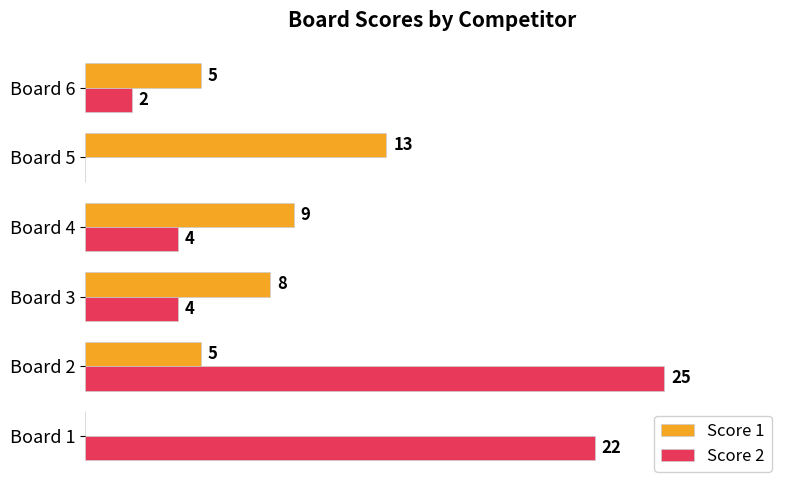

Which series has the largest total across all categories?

Score 2